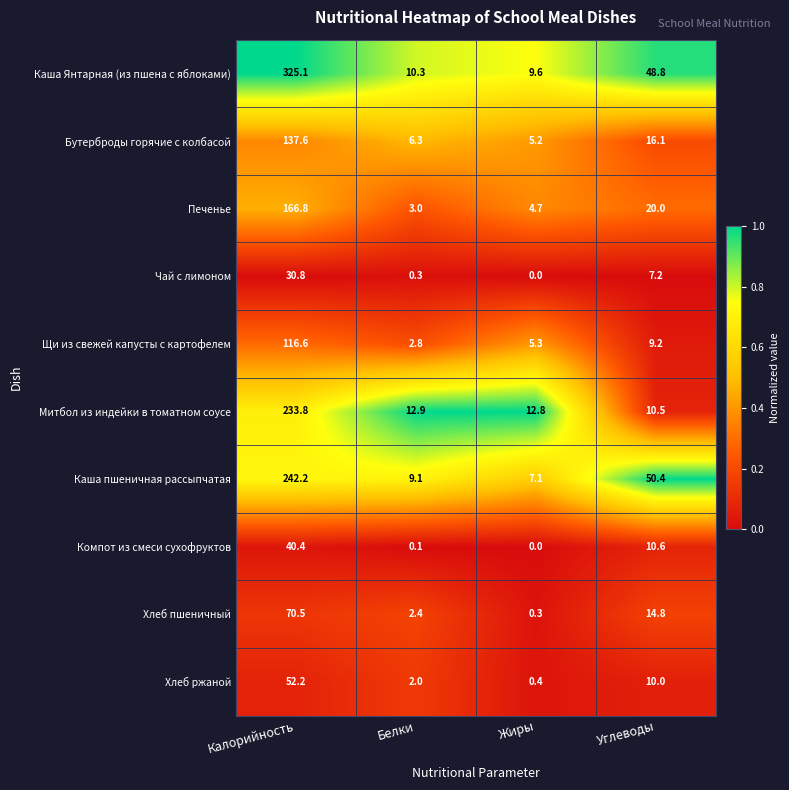

Where does the Щи из свежей капусты с картофелем series first go above 9?

Калорийность